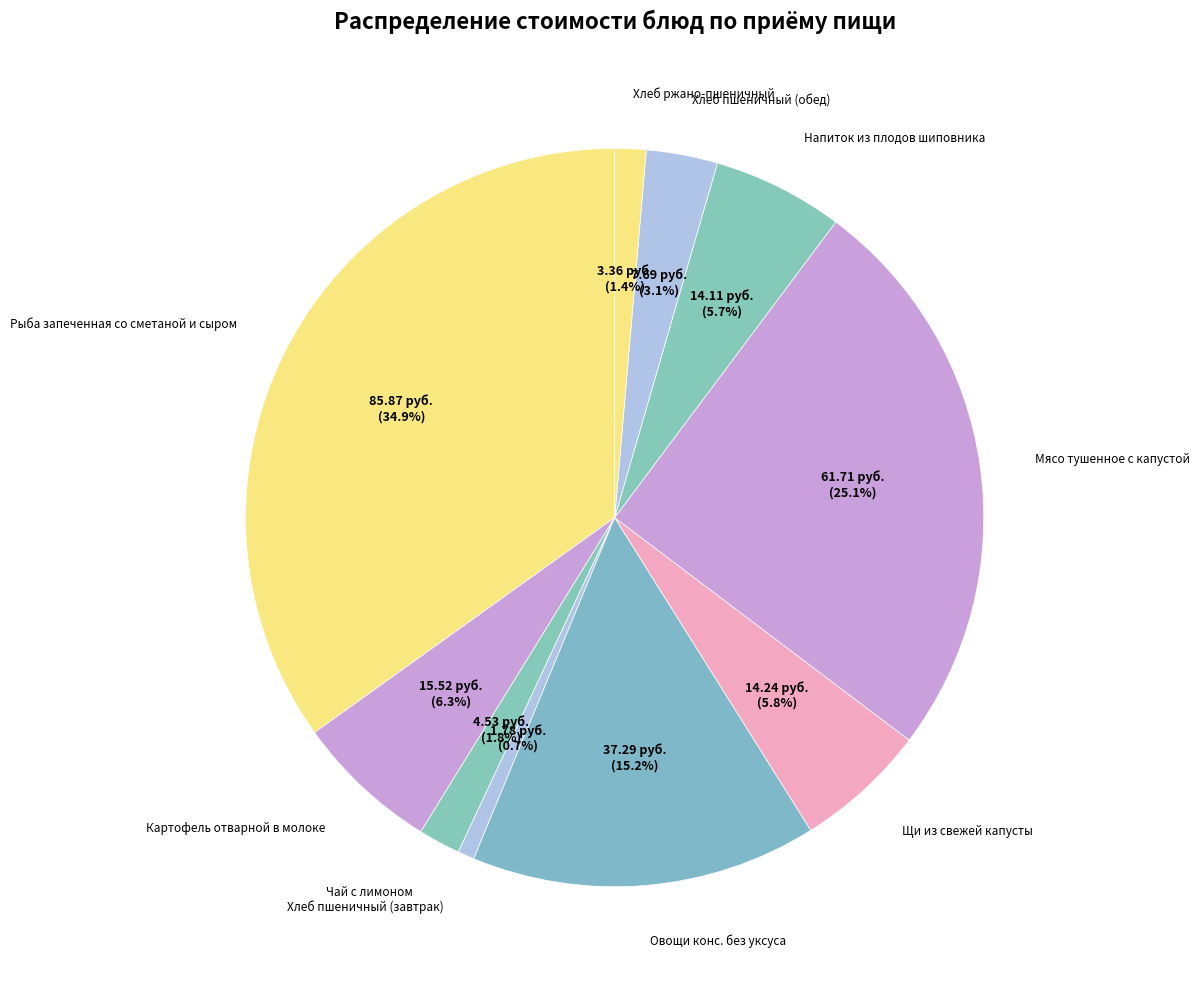

How many slices are in this pie chart?

10